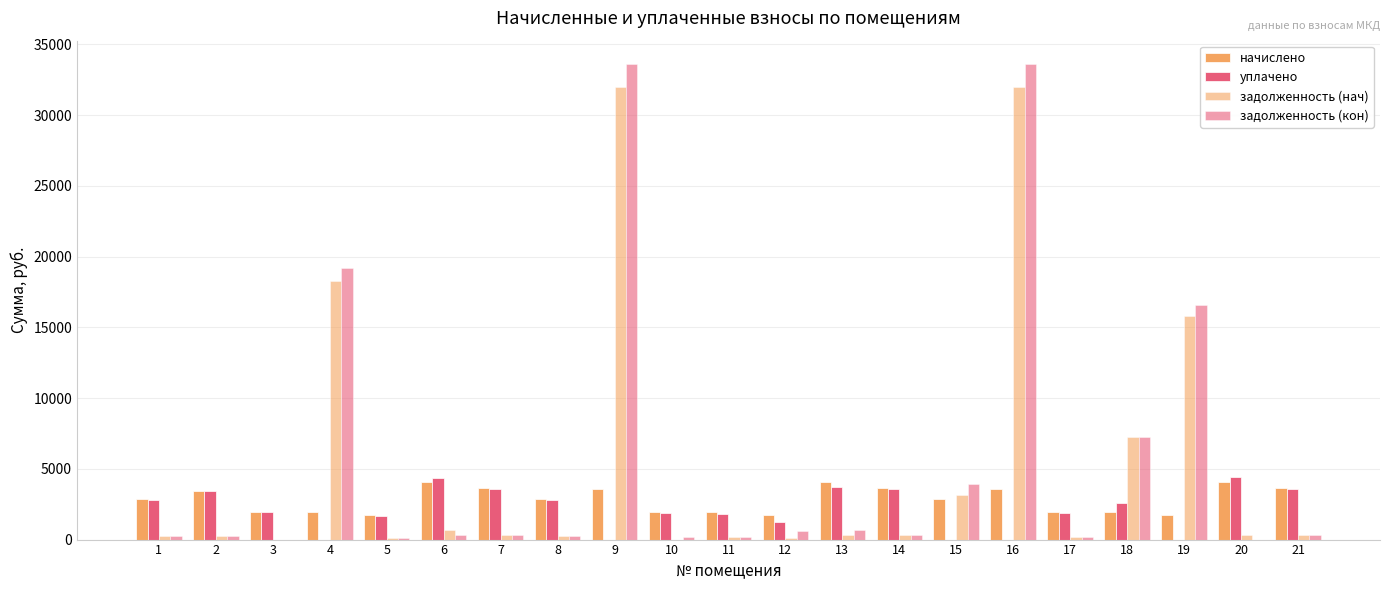

How many data points does each series have?

21